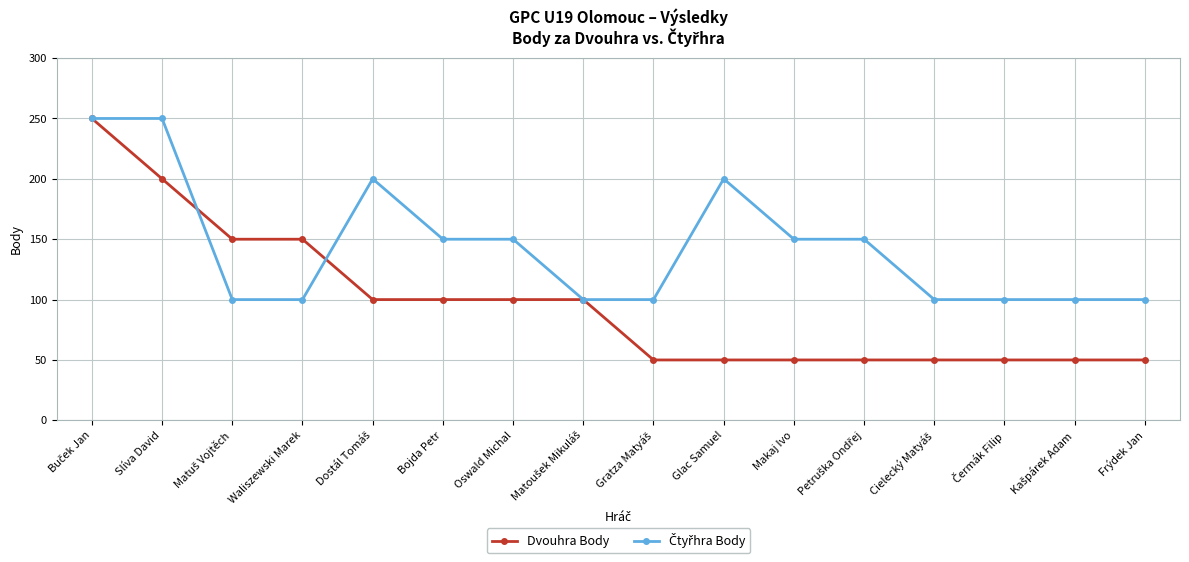

Which series has the largest range (max minus min)?

Dvouhra Body